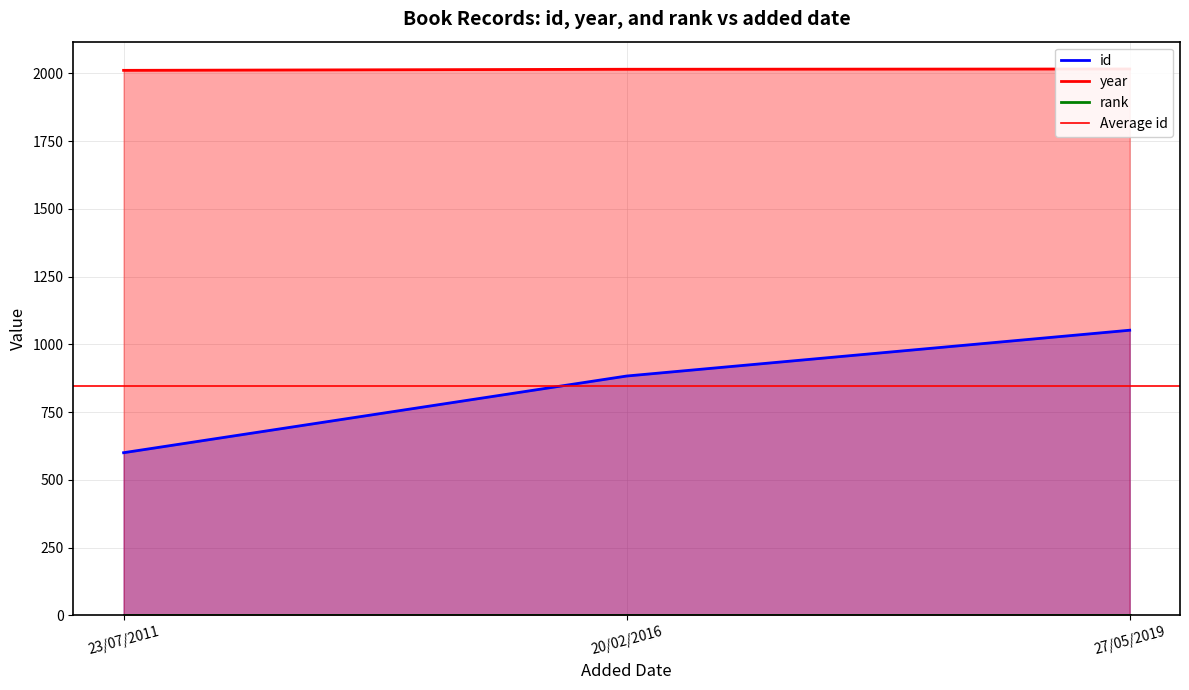

What value does the id series have at 27/05/2019?

1052